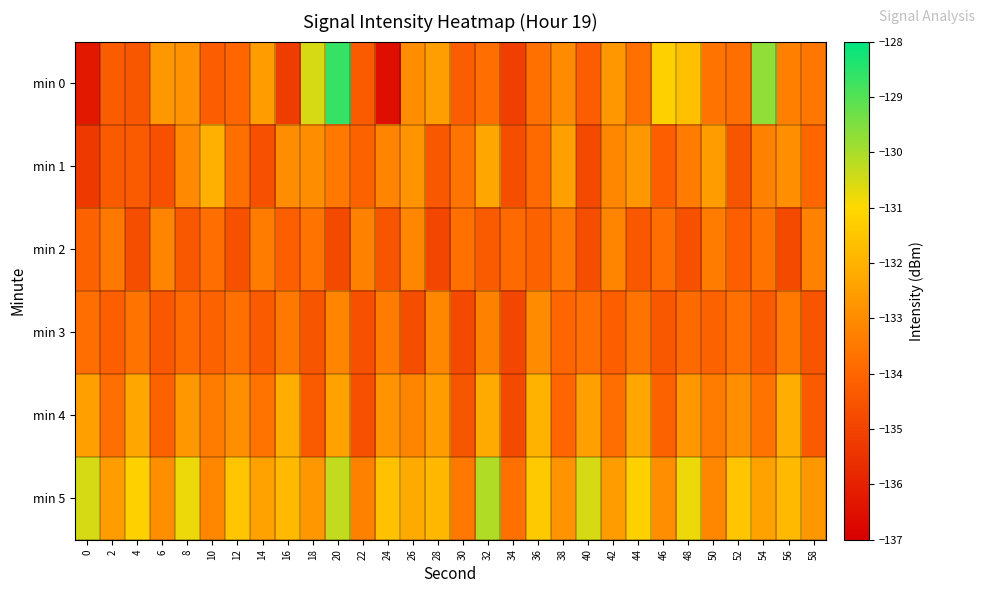

Between 16 and 20, which series saw the biggest shift?

min 0